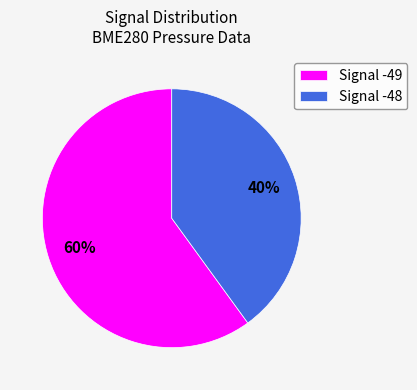

Count the number of slices in the pie.

2